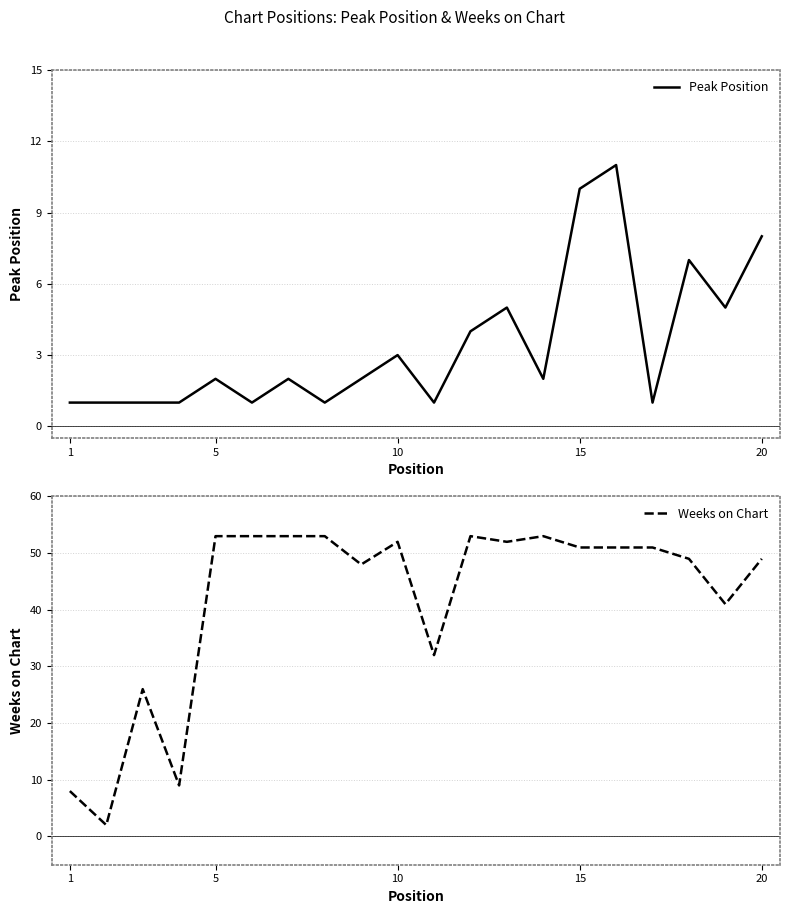

True or false: Weeks on Chart has more than 0 points higher than both neighbors.

True